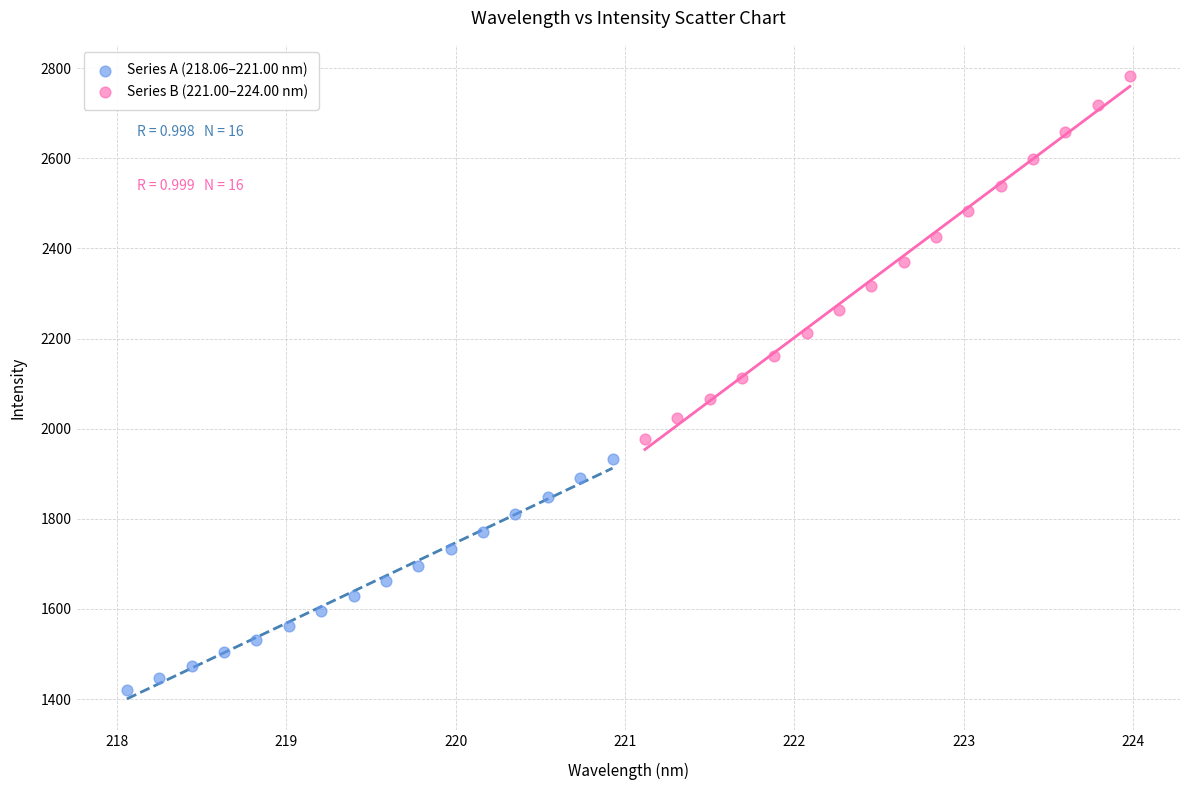

Which series contains the highest Y value?

Series B (221.00–224.00 nm)